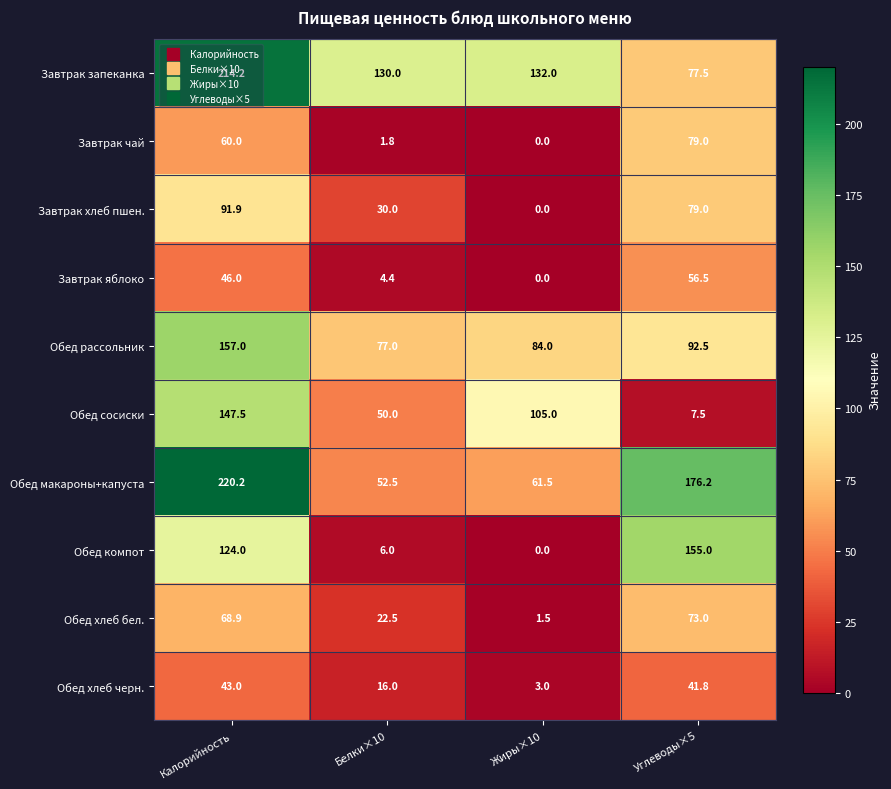

Which series has the widest spread of values?

Обед макароны+капуста